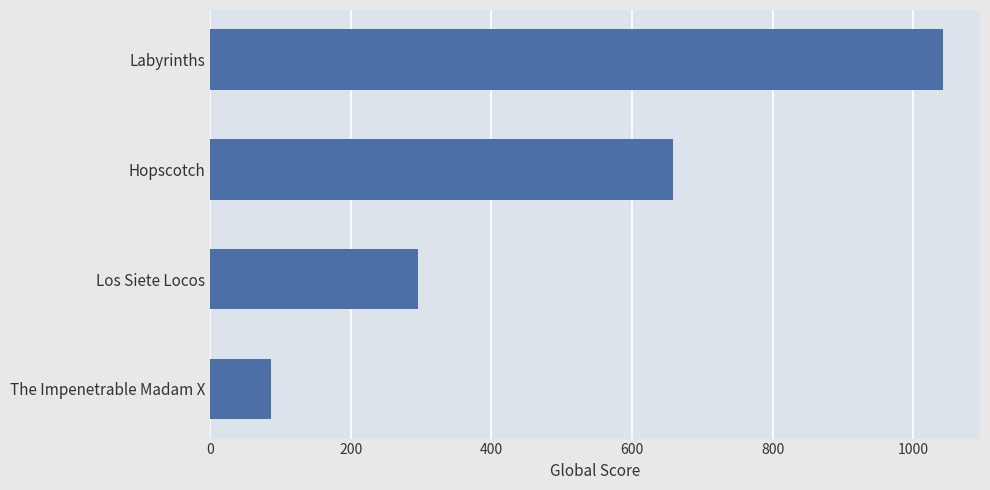

How many bars are there in total?

4